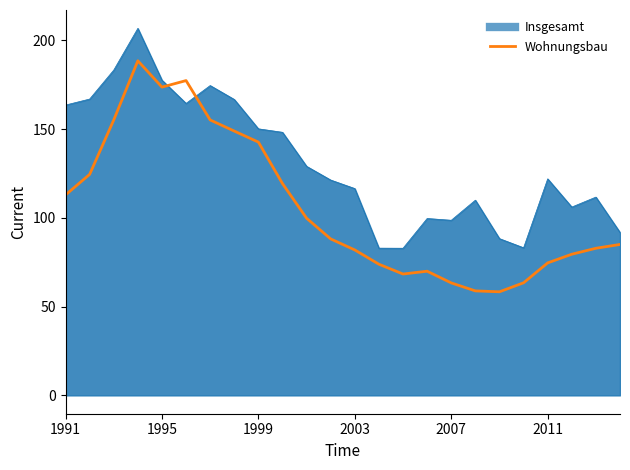

What is the maximum value for Wohnungsbau?

188.5